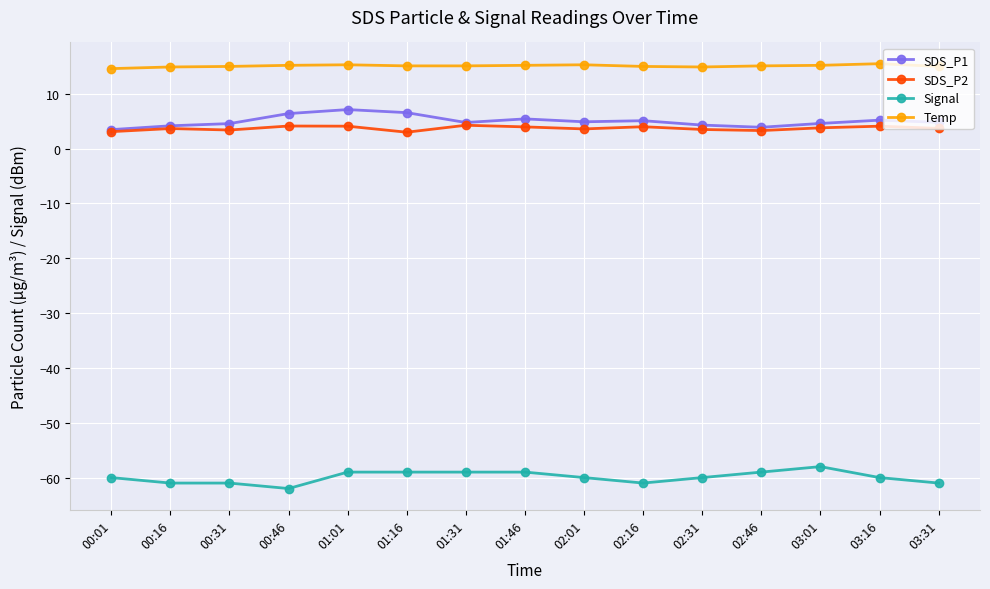

How many categories are shown in the chart?

15